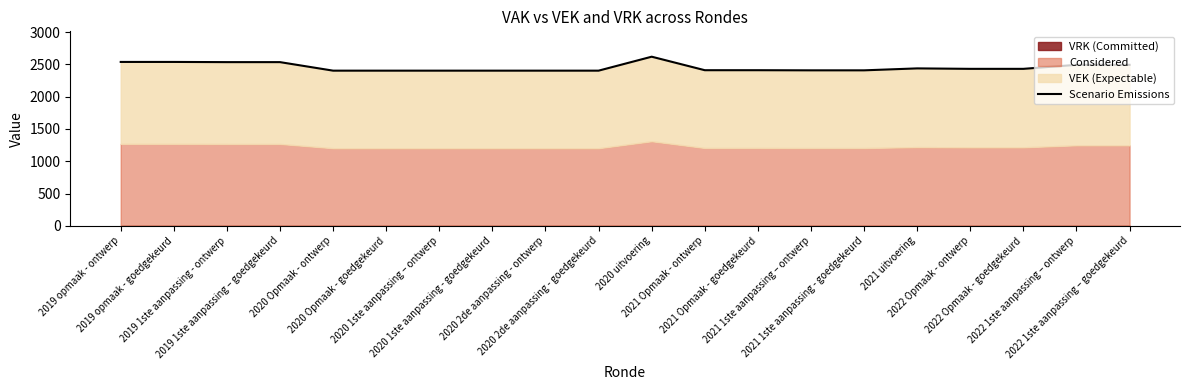

Read the value at 2019 opmaak - goedgekeurd, to the nearest 5.

2535